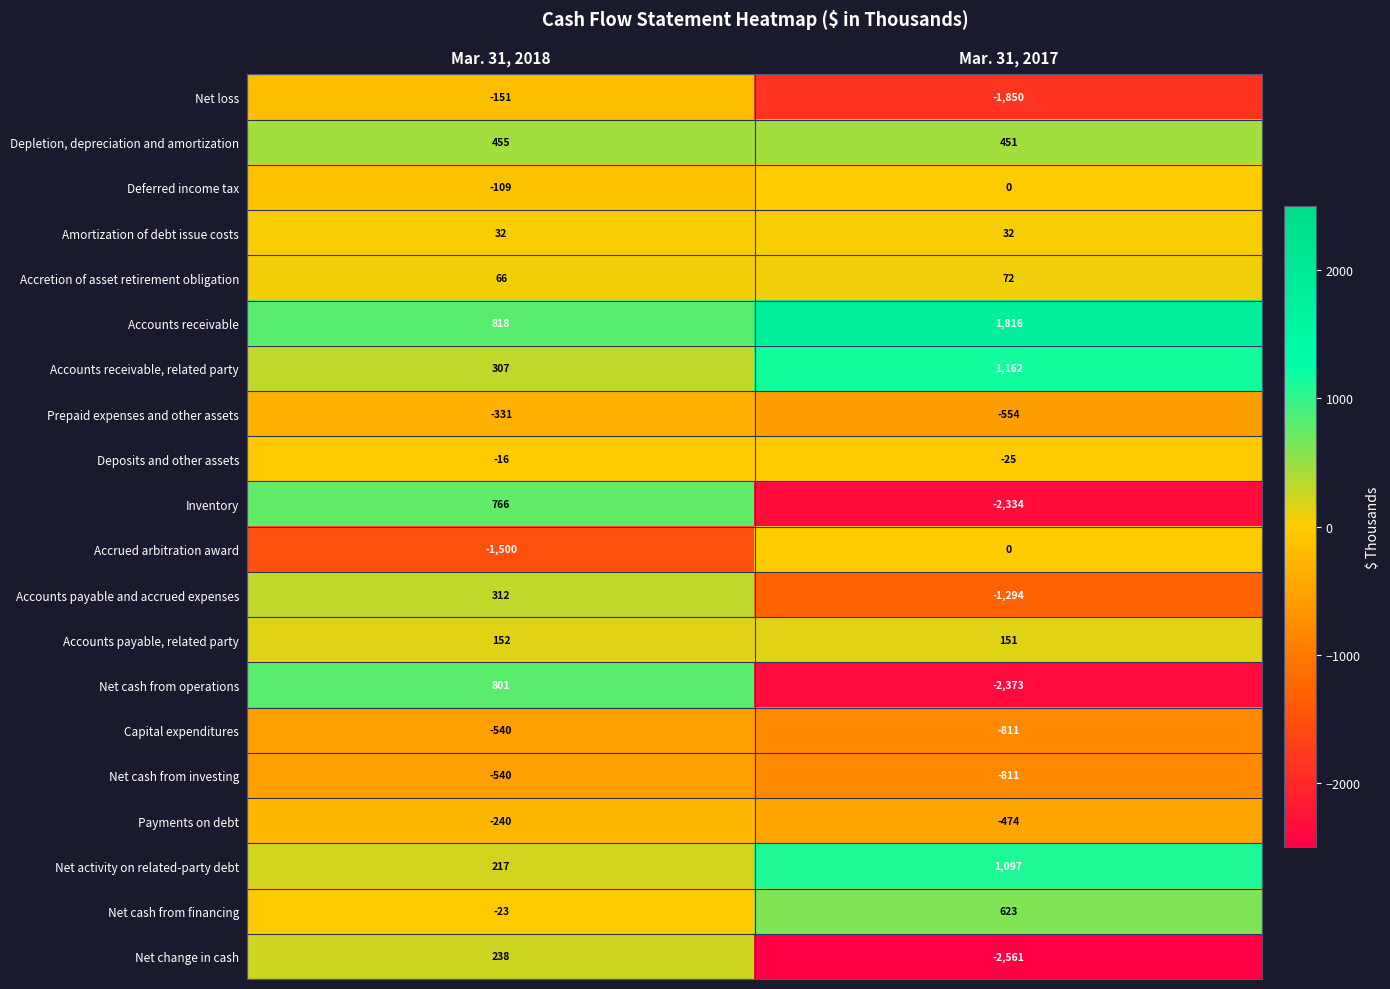

At which label is Net cash from investing closest to -675?

Mar. 31, 2018